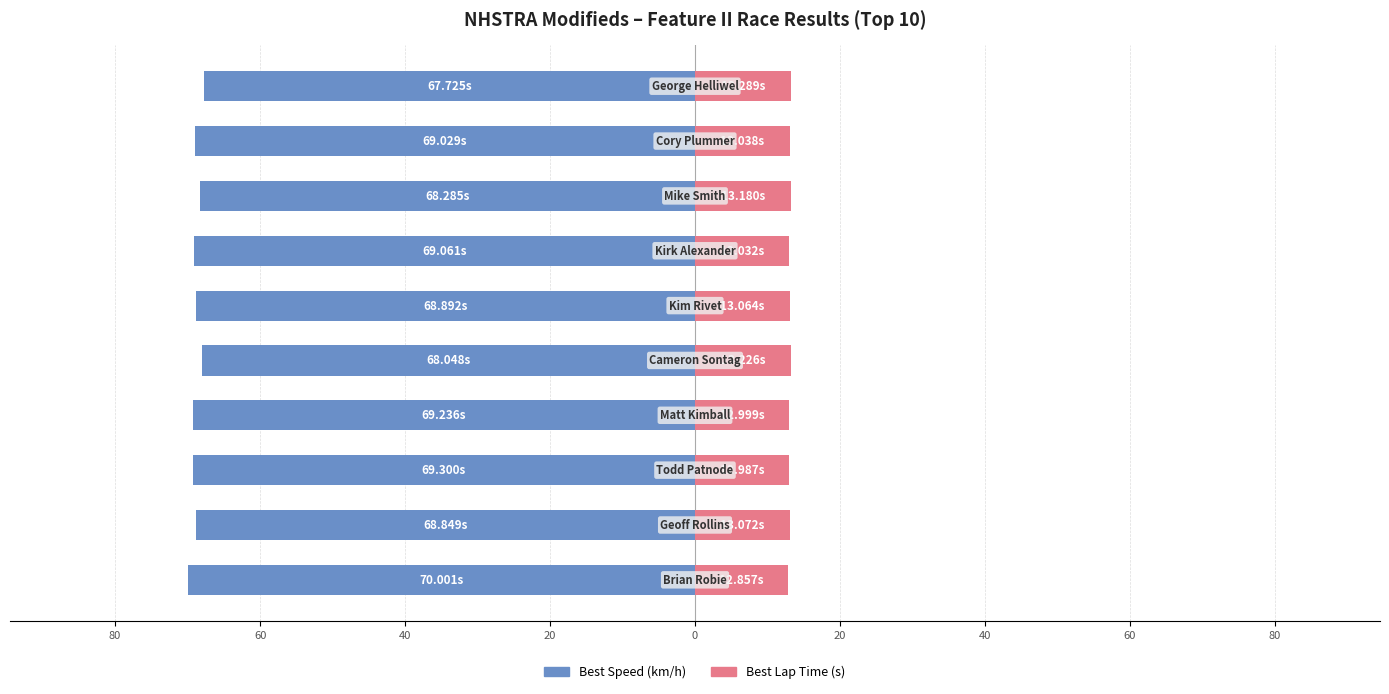

What is the smallest value displayed?

-70.0